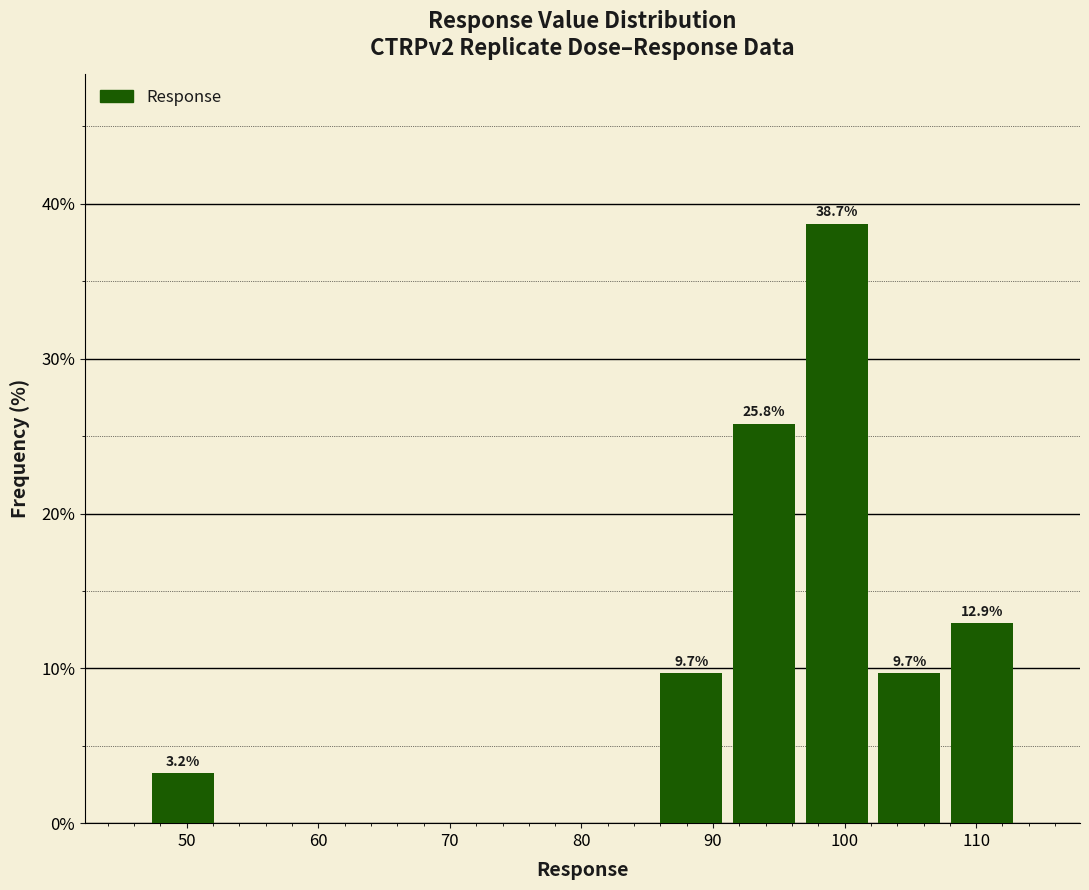

Over which range of the x-axis is the bar tallest?

97 to 102